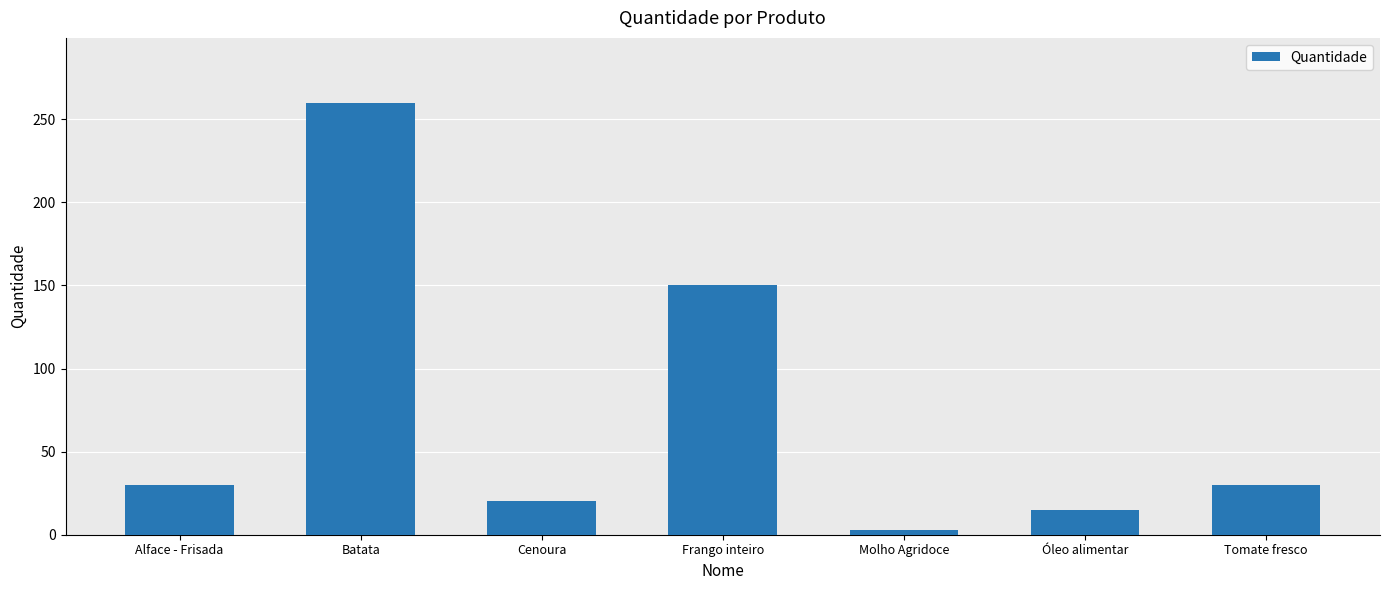

What position from the left is Alface - Frisada?

1